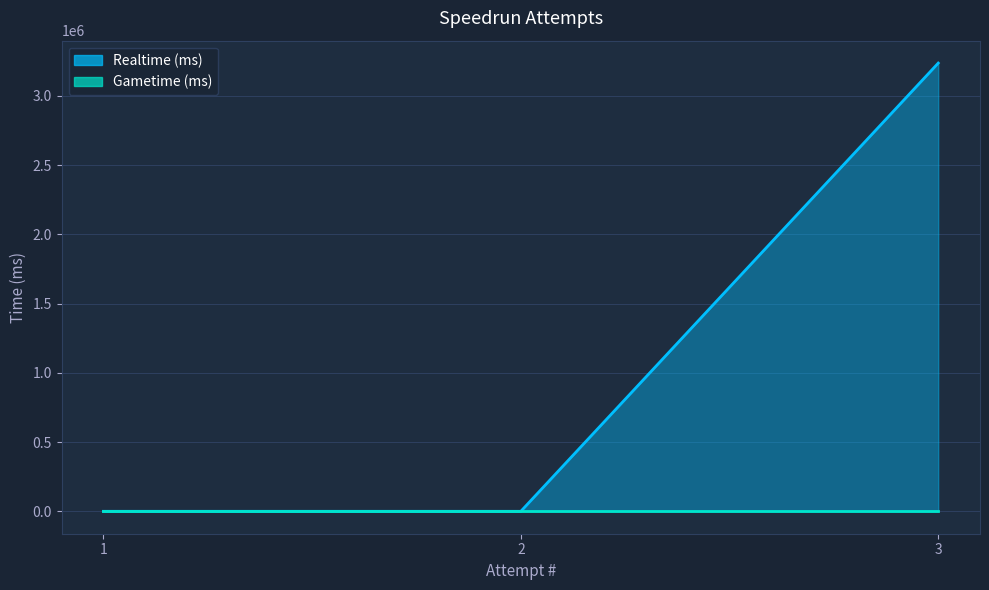

List the labels in order of value, largest first.

3, 1, 2